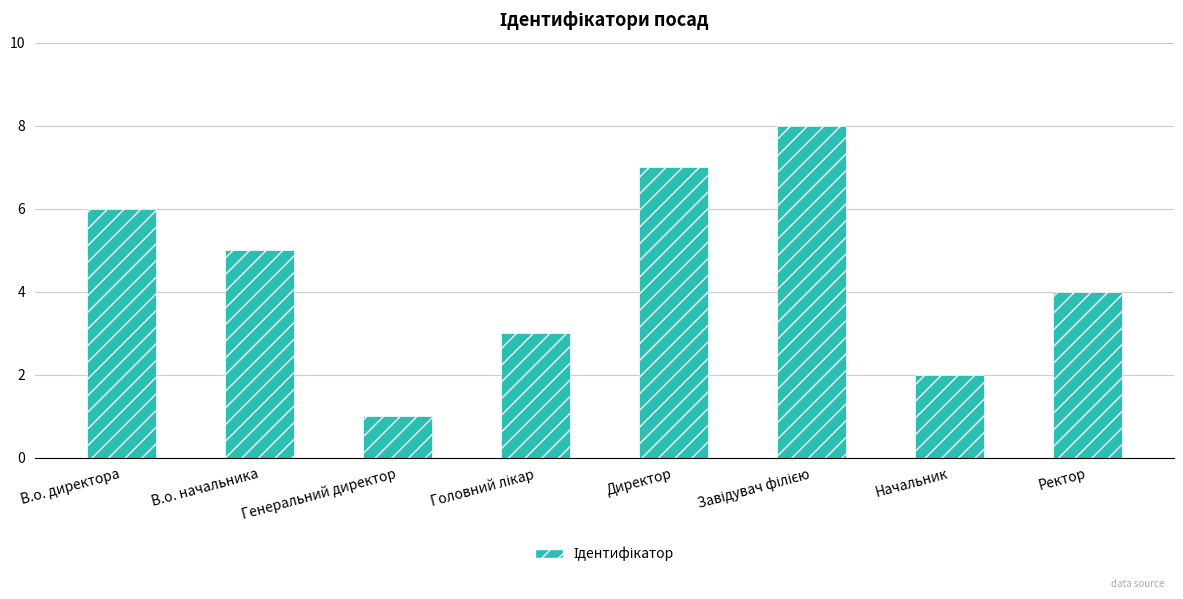

What is the change in value from Директор to Начальник?

-5